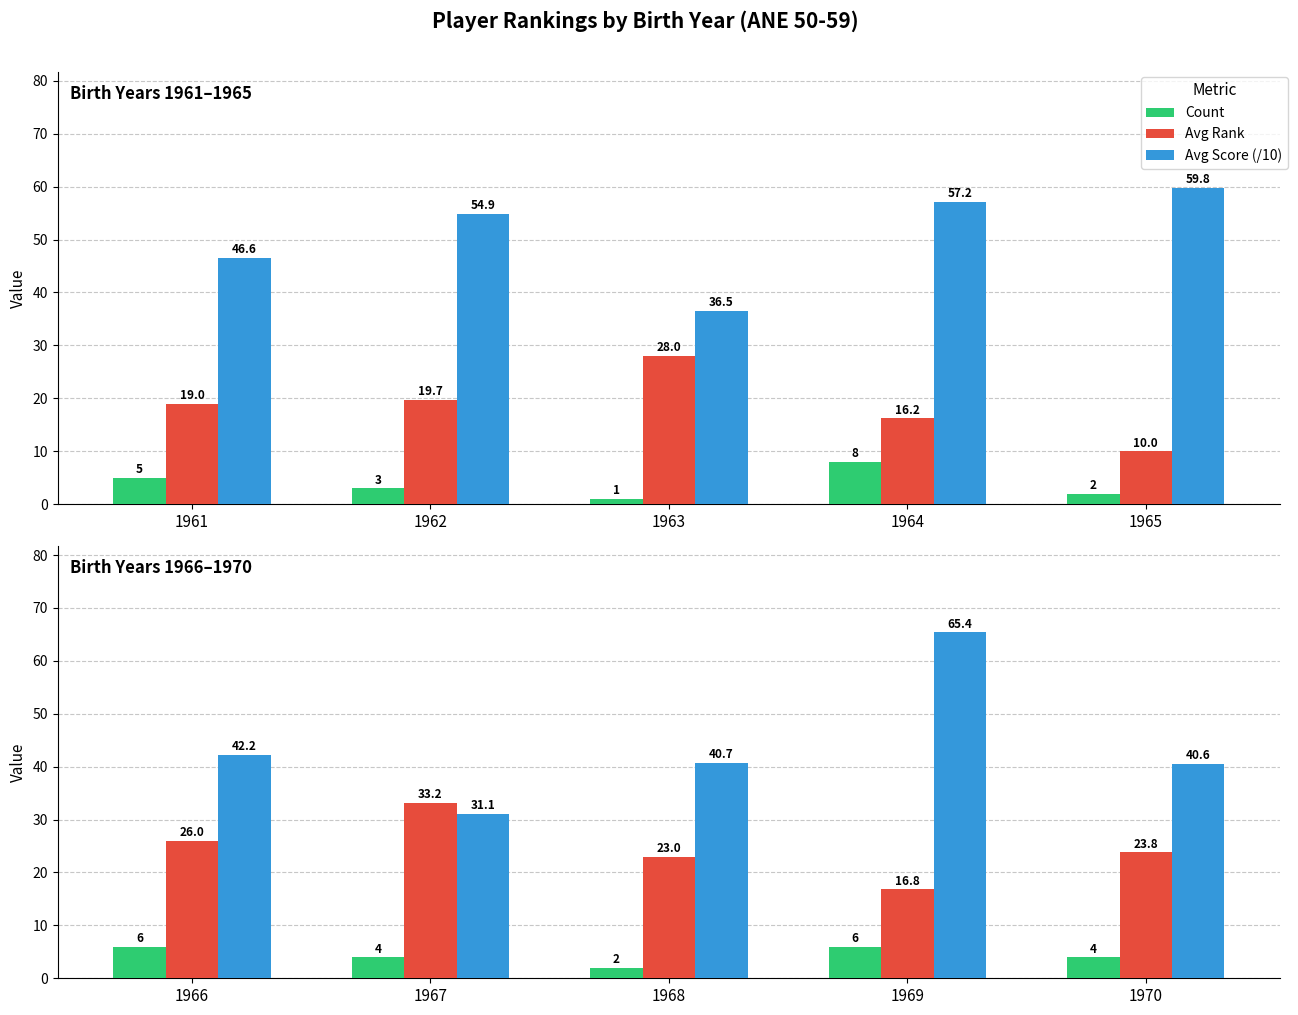

True or false: Avg Score (/10) has a value of 12.5 at 1966.

False